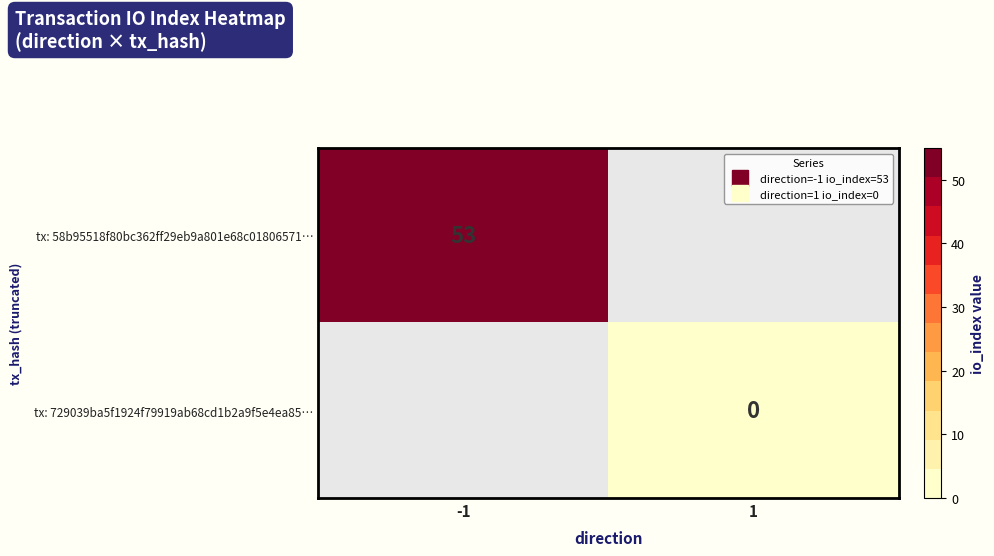

The tx: 58b95518f80bc362ff29eb9a801e68c01806571… series shows 53.0 at -1. True or false?

True